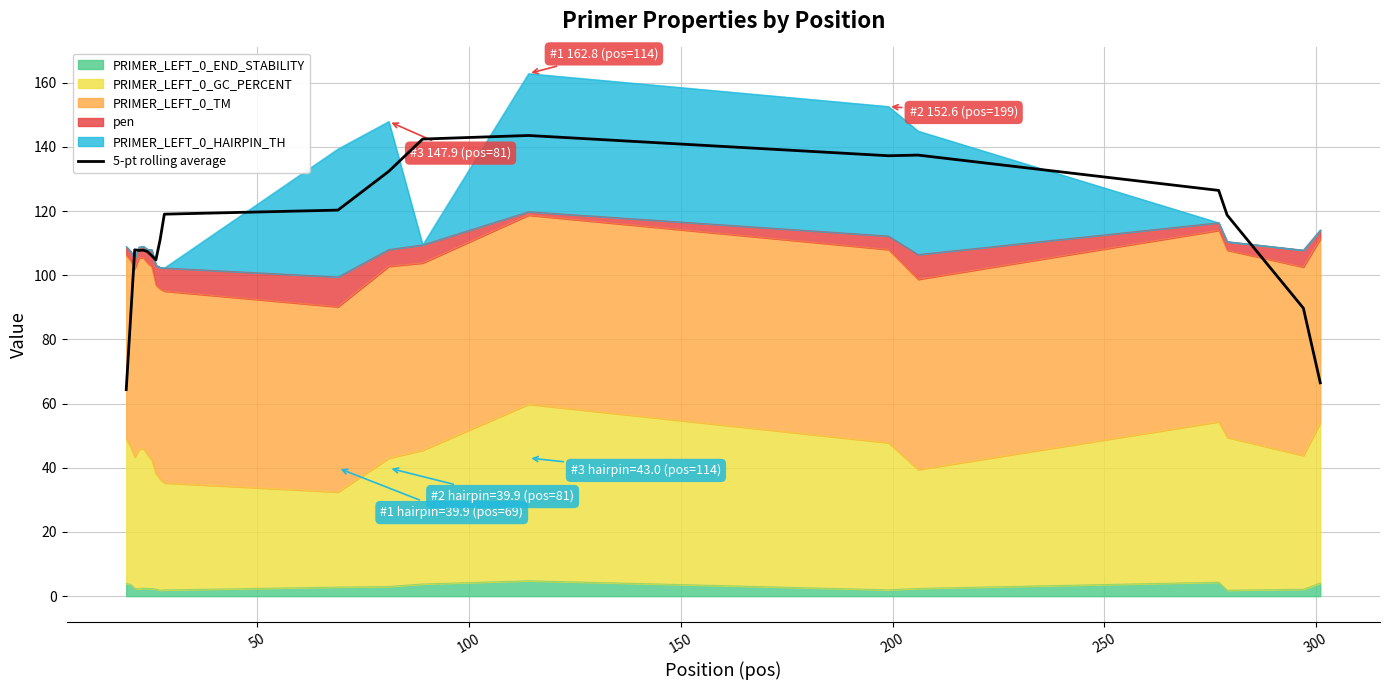

What is the greatest value displayed?

143.5